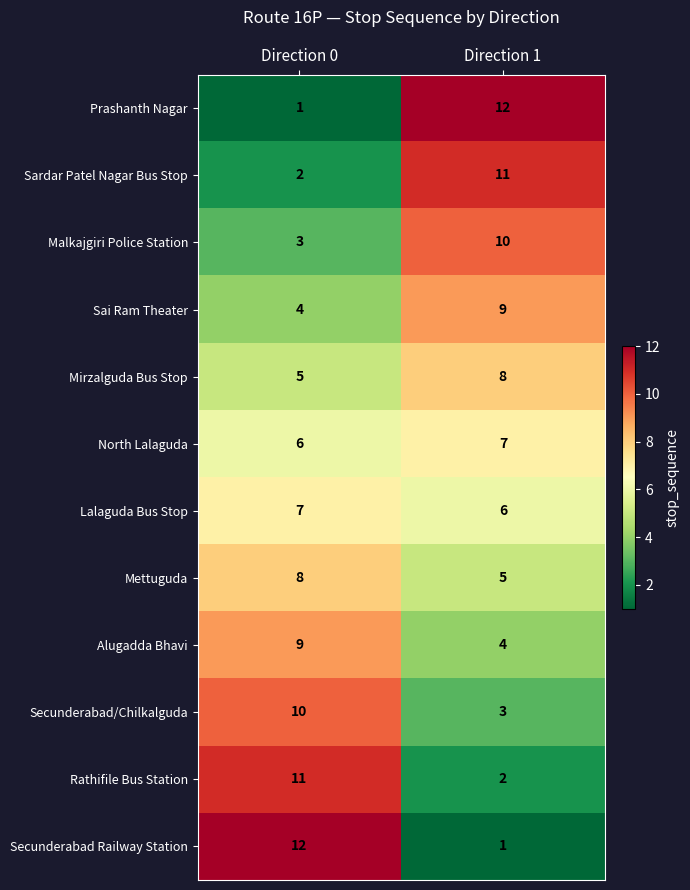

How many data points in Prashanth Nagar are less than 12?

1